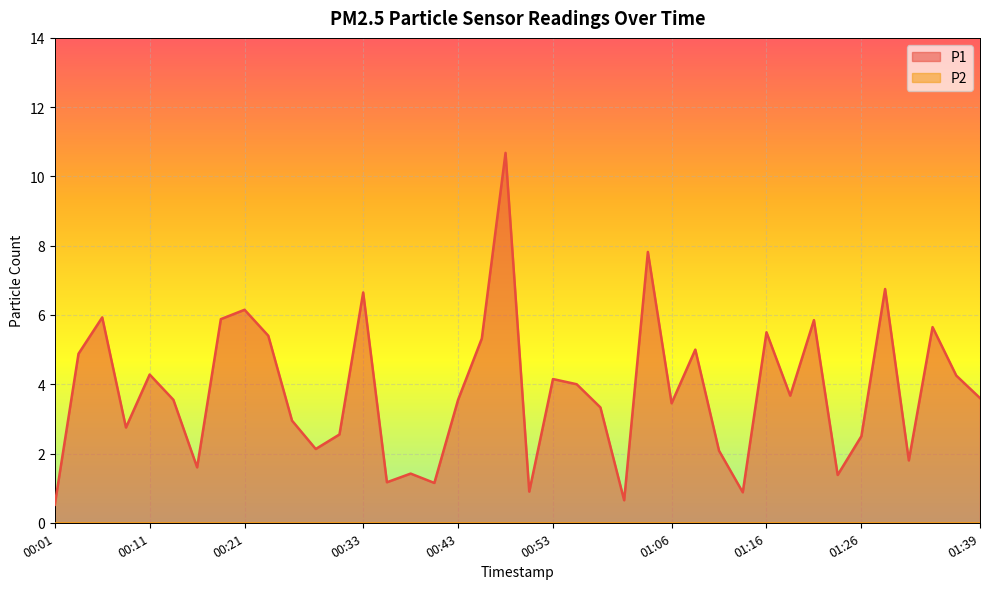

What is the label of the 27th point from the left?

01:06